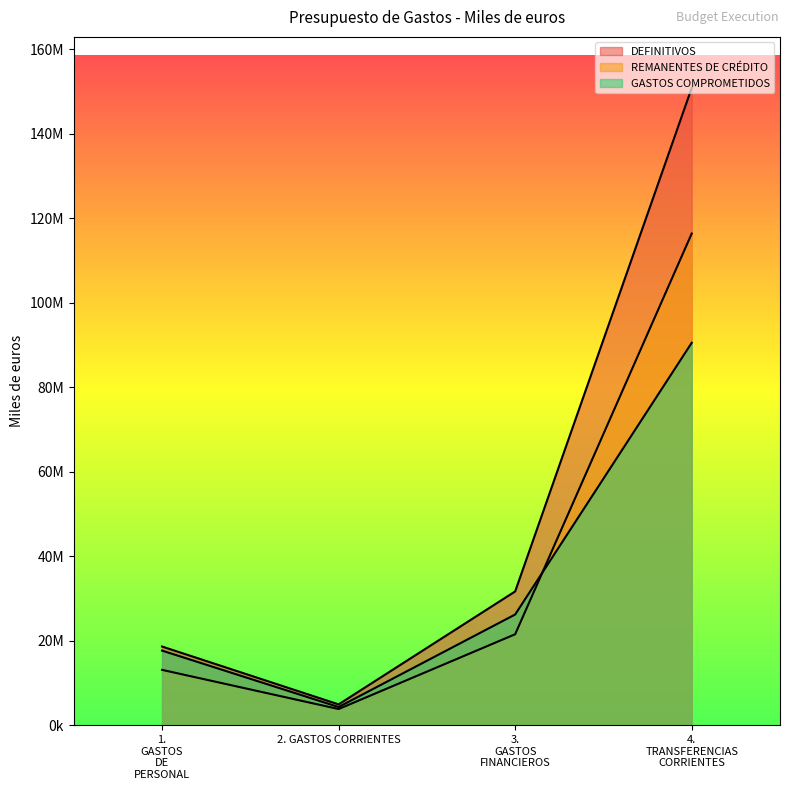

Which series has the largest total across all categories?

DEFINITIVOS